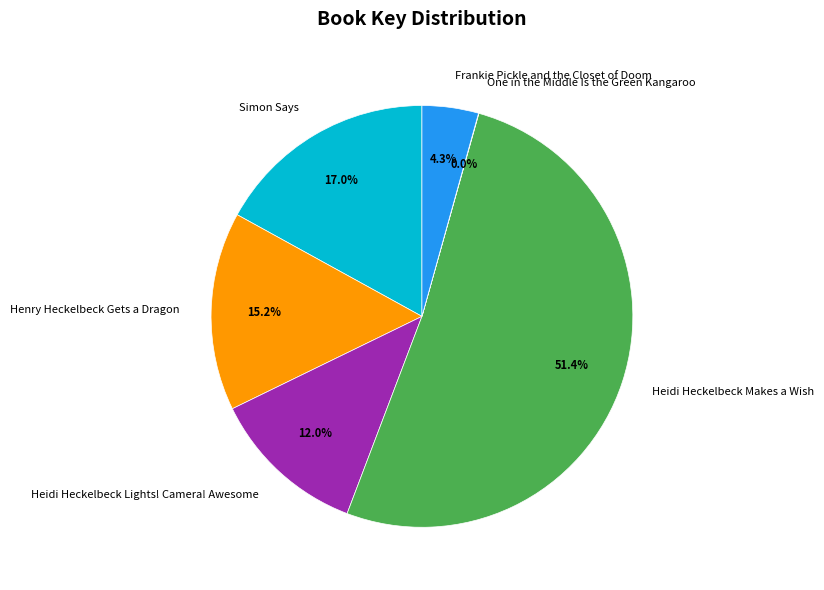

Which slice represents more than half of the pie?

Heidi Heckelbeck Makes a Wish